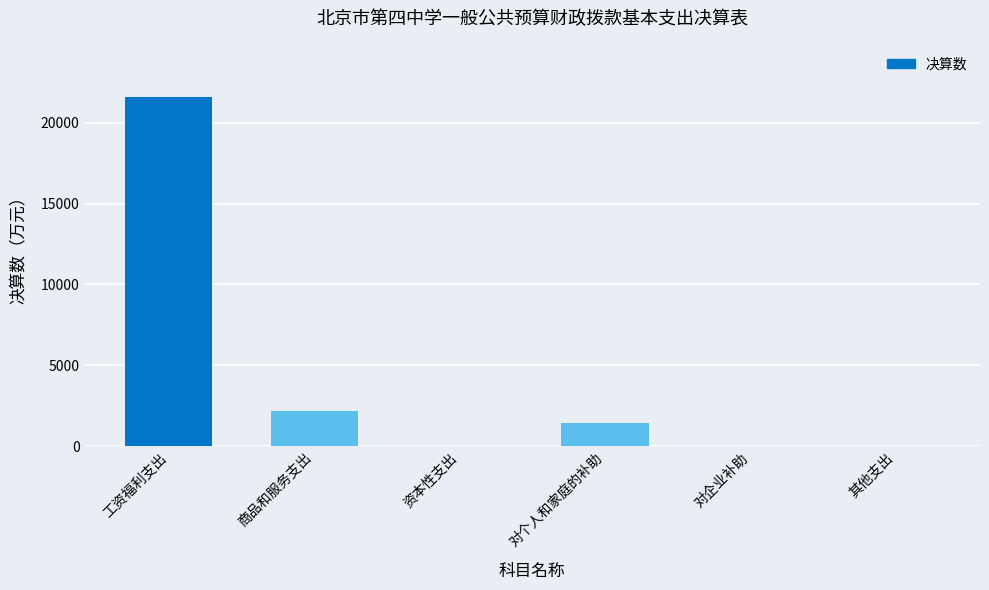

What is the average value?

4204.2